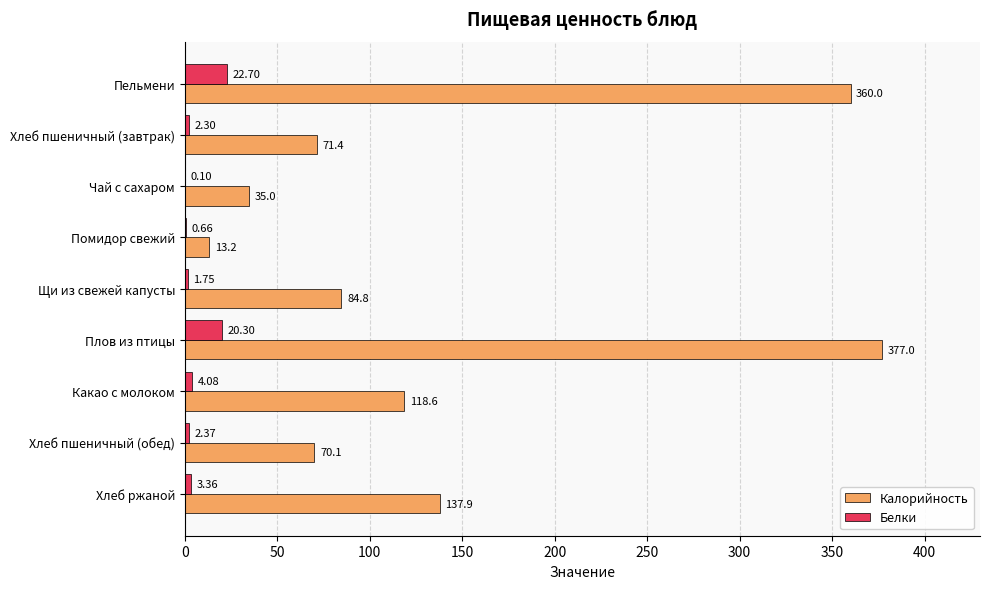

Which category has the highest value in the Калорийность series?

Плов из птицы